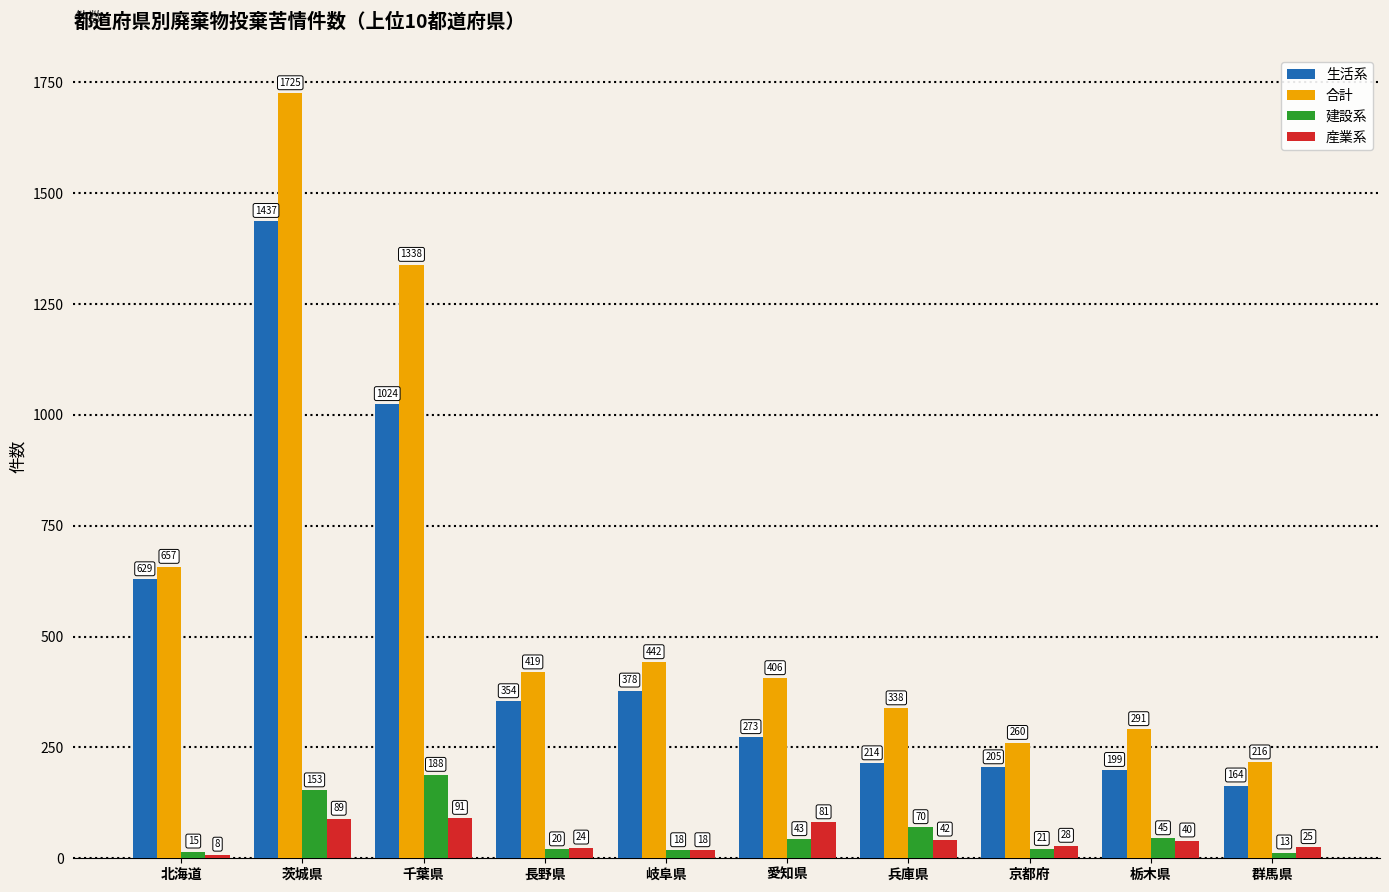

Reading left to right, extract all data points from this chart.

生活系: 北海道=629	茨城県=1437	千葉県=1024	長野県=354	岐阜県=378	愛知県=273	兵庫県=214	京都府=205	栃木県=199	群馬県=164
合計: 北海道=657	茨城県=1725	千葉県=1338	長野県=419	岐阜県=442	愛知県=406	兵庫県=338	京都府=260	栃木県=291	群馬県=216
建設系: 北海道=15	茨城県=153	千葉県=188	長野県=20	岐阜県=18	愛知県=43	兵庫県=70	京都府=21	栃木県=45	群馬県=13
産業系: 北海道=8	茨城県=89	千葉県=91	長野県=24	岐阜県=18	愛知県=81	兵庫県=42	京都府=28	栃木県=40	群馬県=25